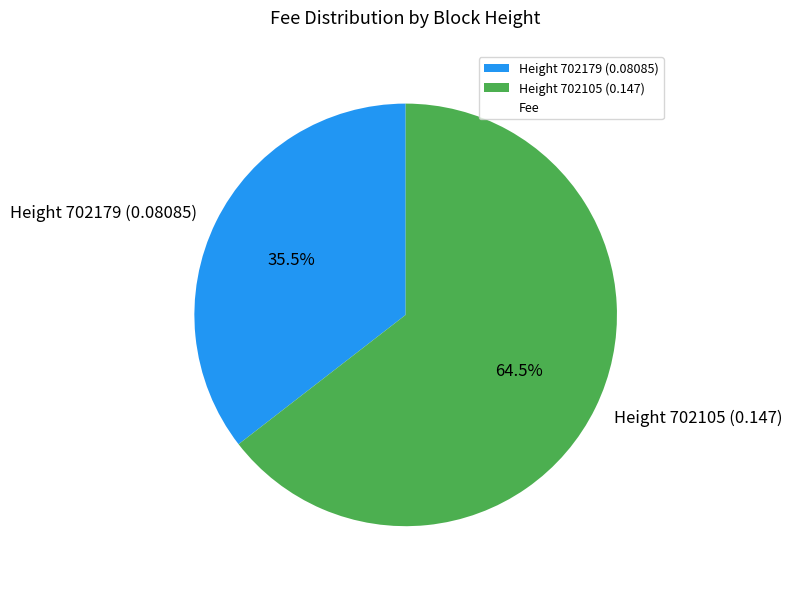

Does any single category account for the majority?

Yes